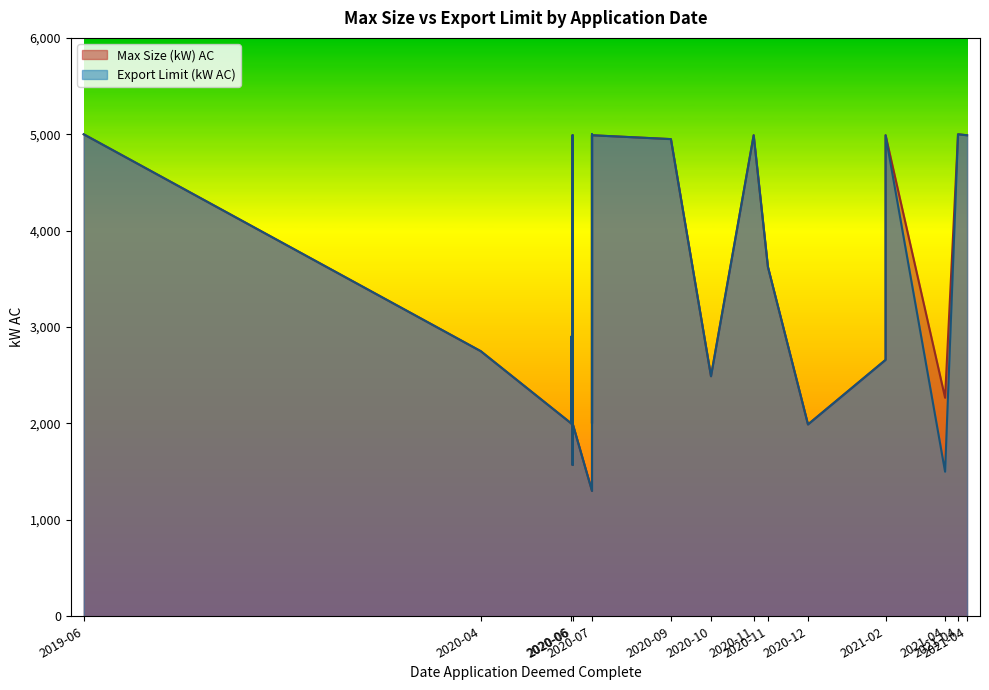

What is the difference between the Max Size (kW) AC values at 2019-06-13 and 2020-06-25?

3000